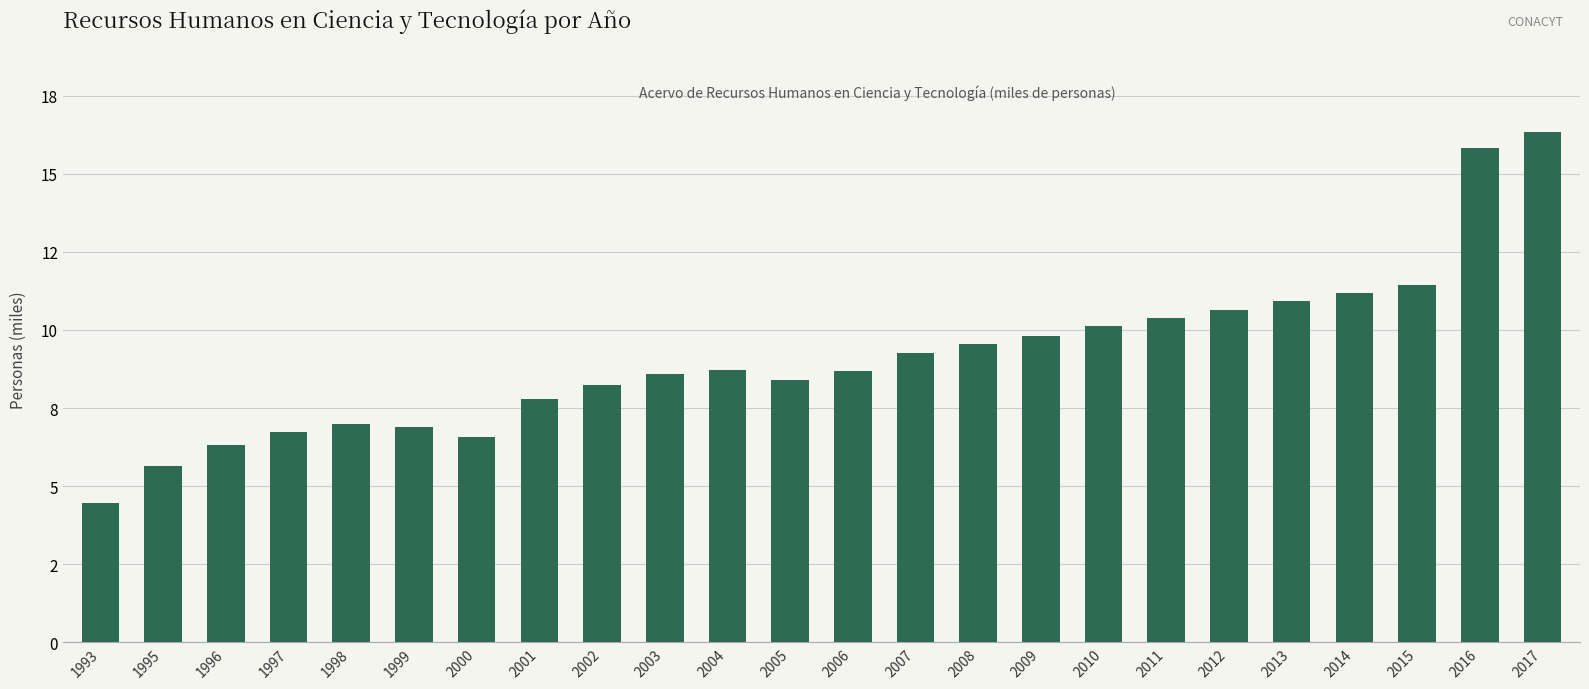

At which label does the data first exceed 8?

2002